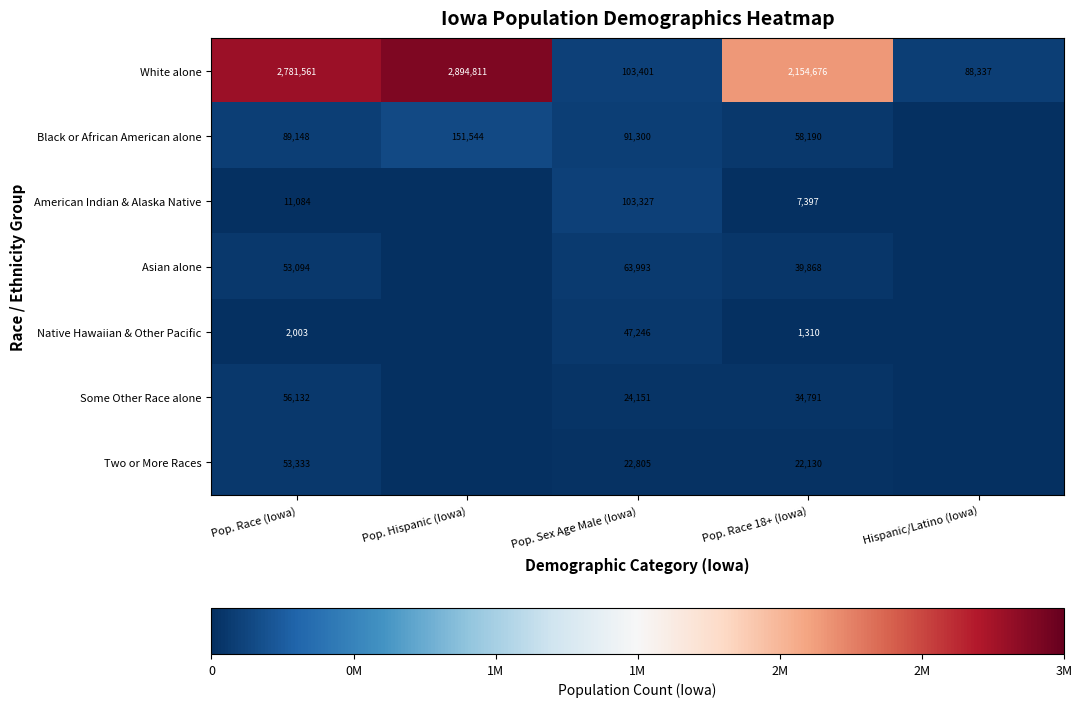

Is it true that White alone equals 180562 at Pop. Sex Age Male (Iowa)?

False